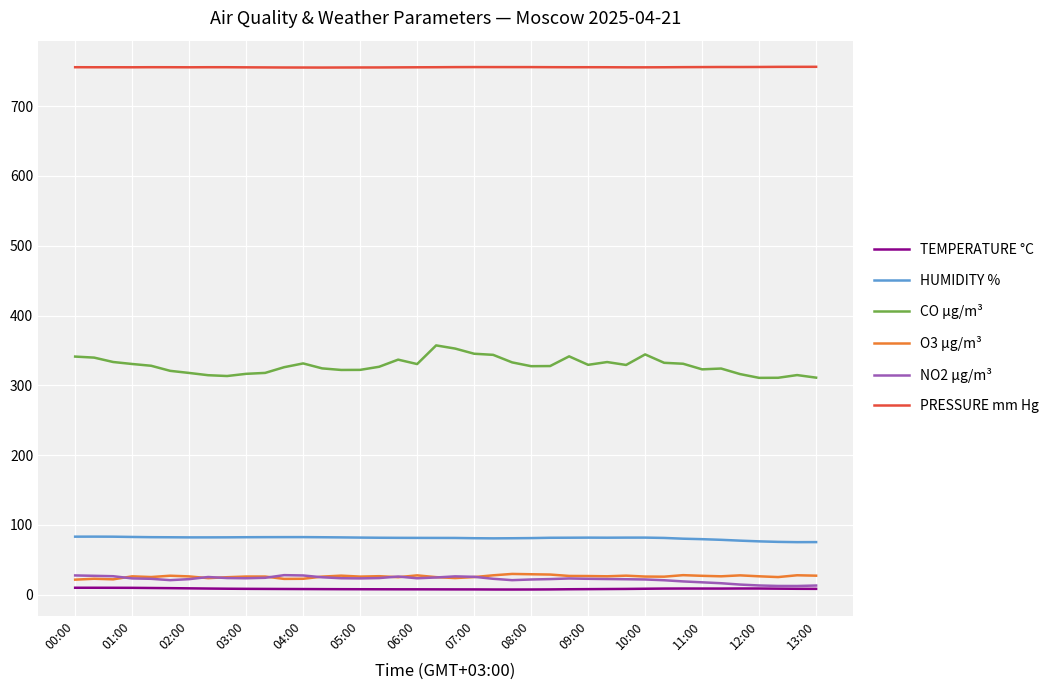

Which series has the largest range (max minus min)?

CO µg/m³